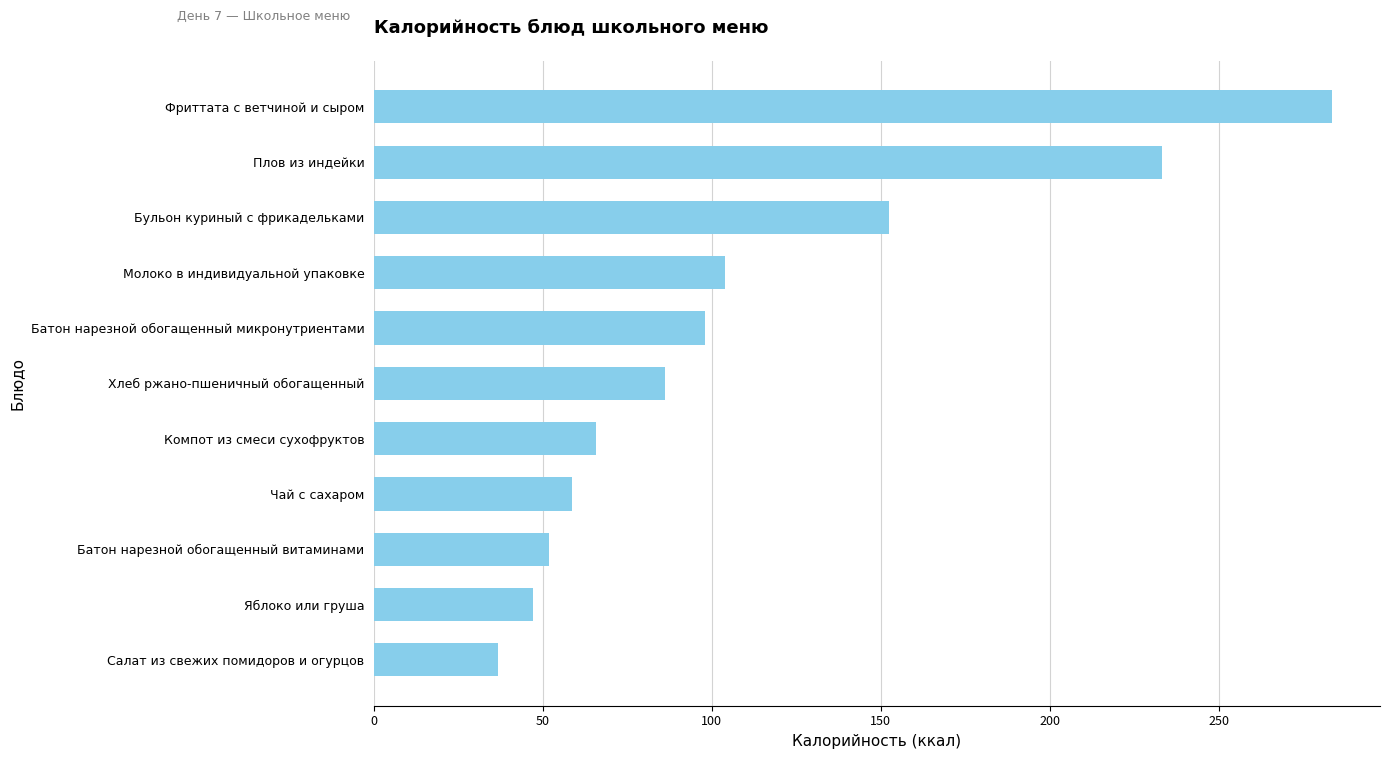

The value at Салат из свежих помидоров и огурцов is 10.4. True or false?

False